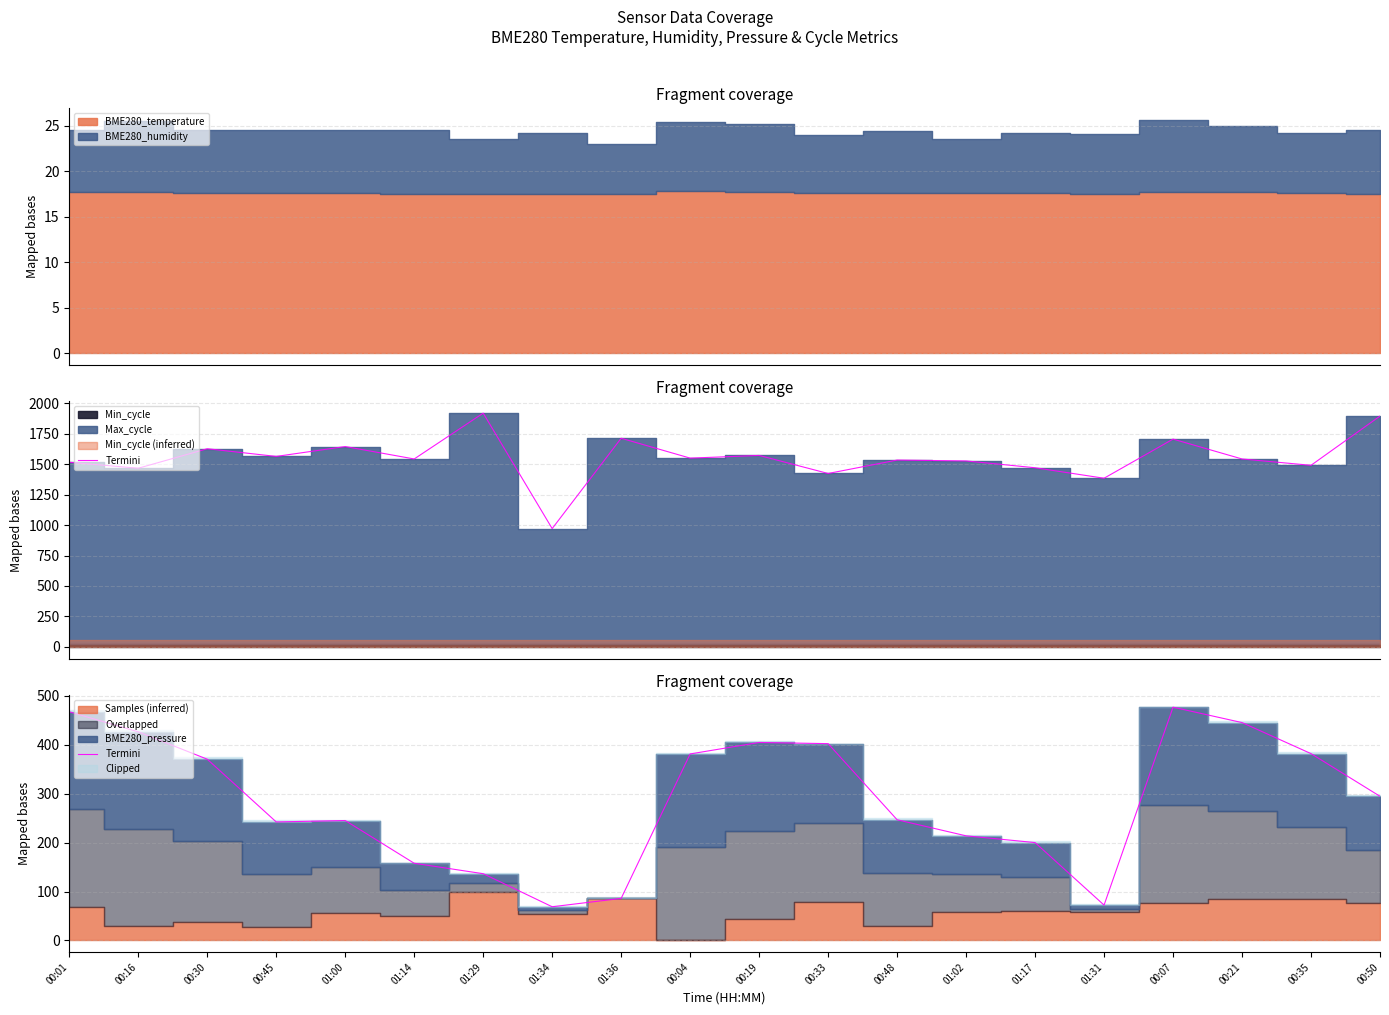

What is the difference between the values at 01:31 and 00:30?

298.2